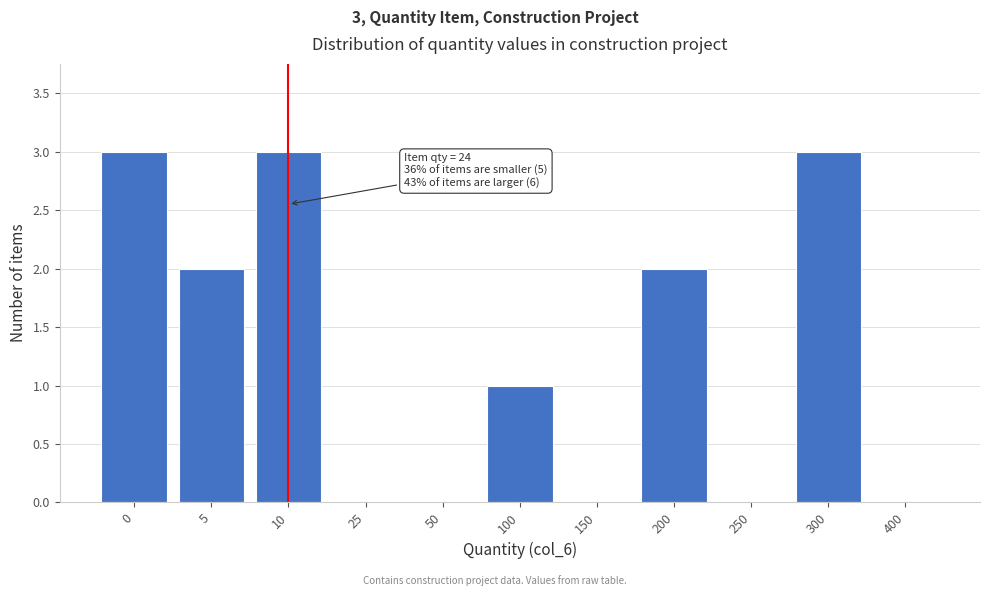

Reading right to left, list all the values displayed in this chart.

400=0	300=3	250=0	200=2	150=0	100=1	50=0	25=0	10=3	5=2	0=3